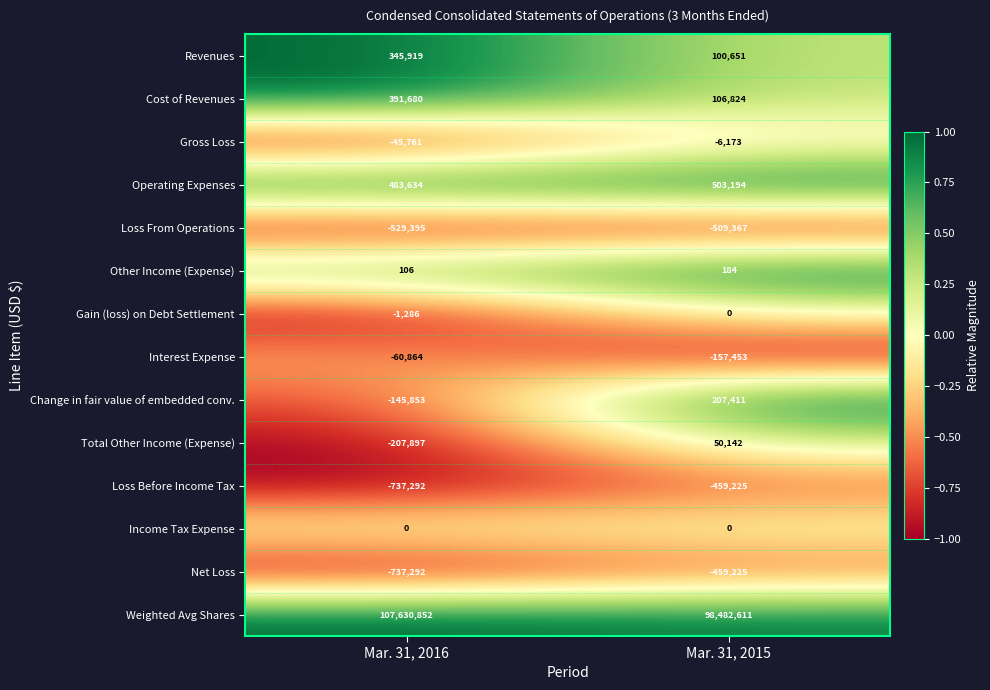

At how many categories does at least one series exceed 0?

2